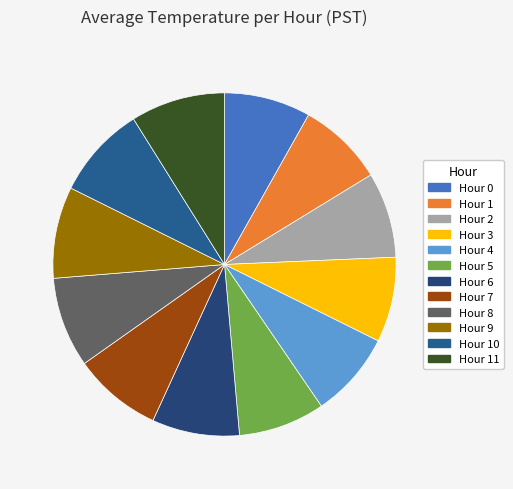

Which has a higher value, Hour 11 or Hour 5?

Hour 11